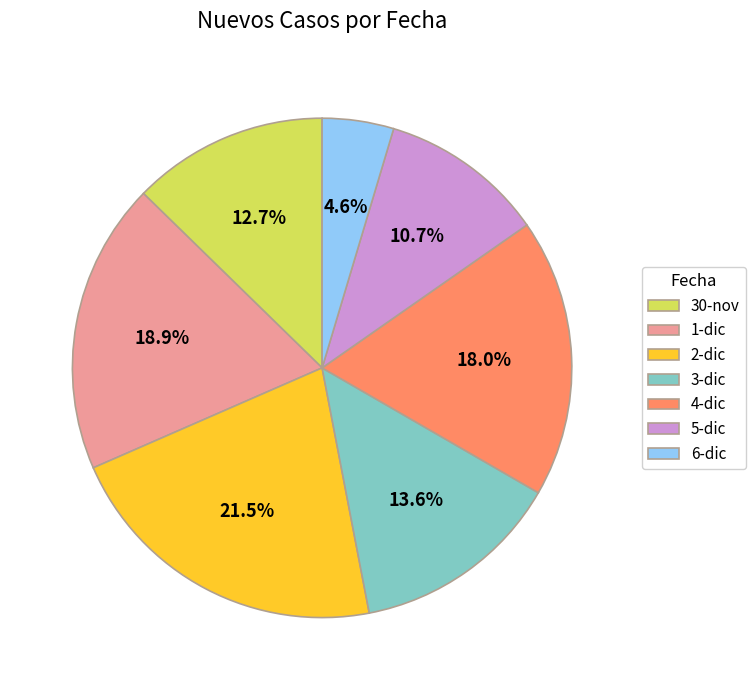

To the nearest percent, what is the difference between the largest and smallest slice percentages?

17%